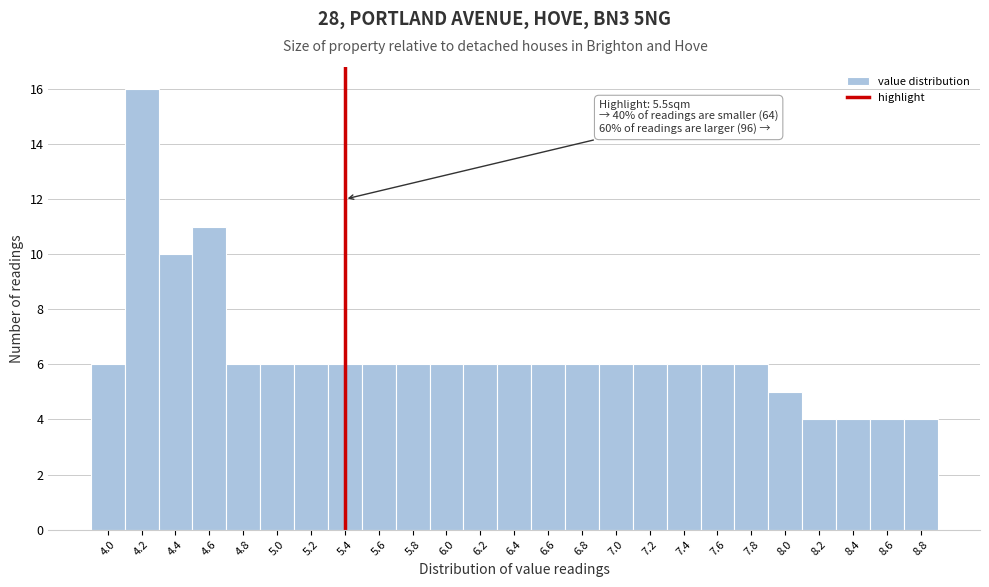

Reading left to right, transcribe all the data shown in this chart.

6	16	10	11	6	6	6	6	6	6	6	6	6	6	6	6	6	6	6	6	5	4	4	4	4